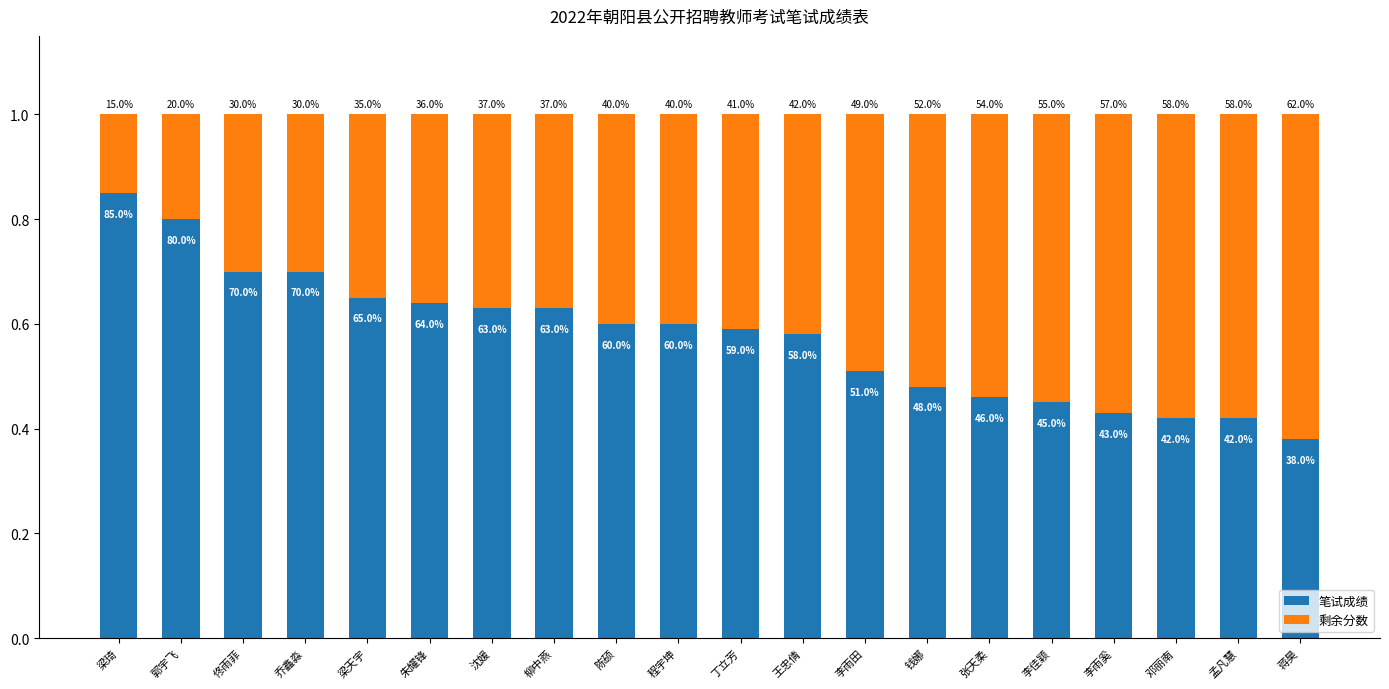

Is it true that 剩余分数 equals 0.7 at 王忠倩?

False